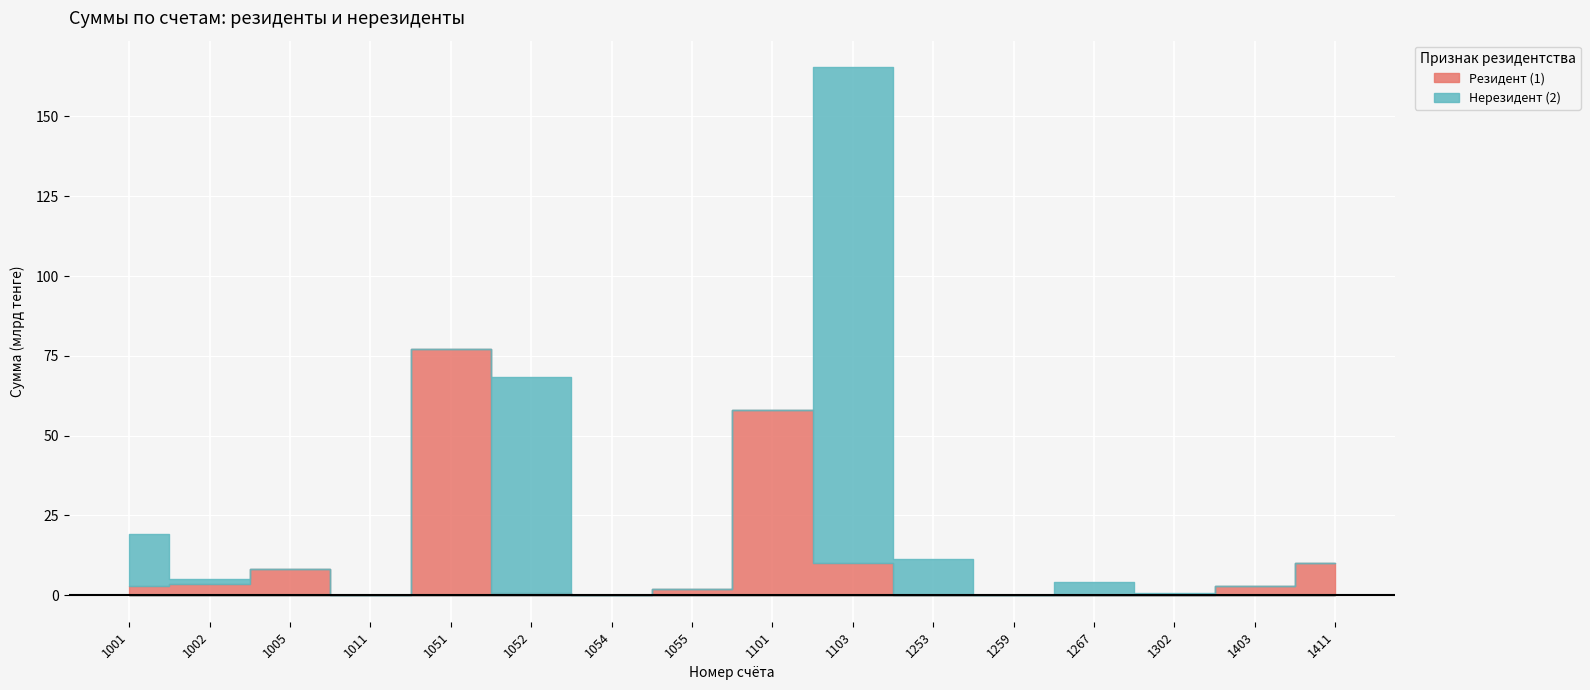

What is the average value of the Нерезидент (2) series?

16083585212.0